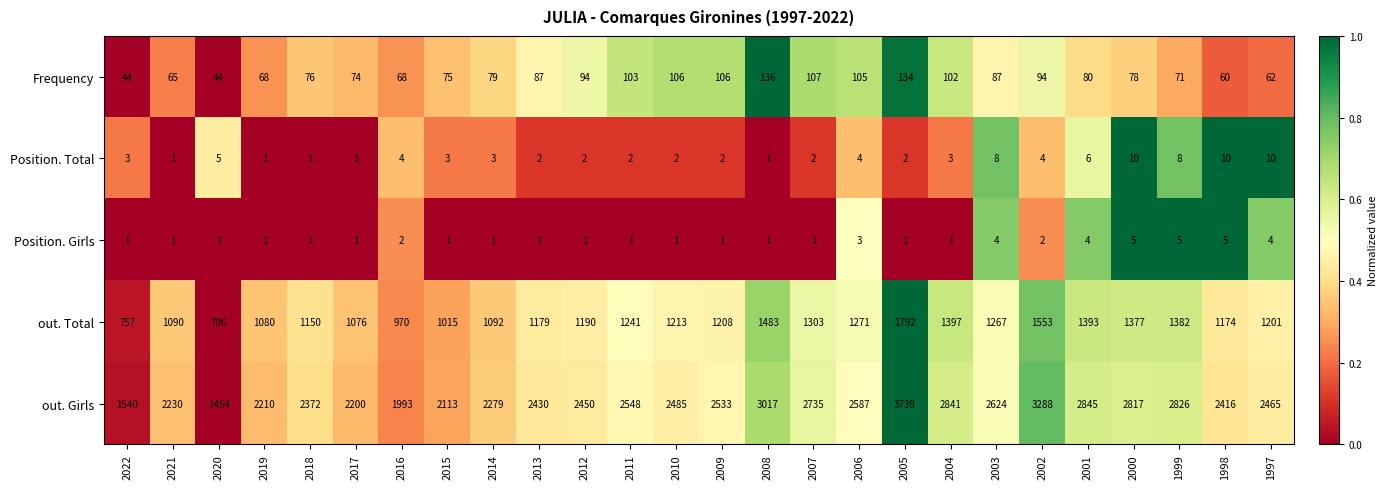

What is the difference between the maximum and minimum values in the out. Girls series?

2285